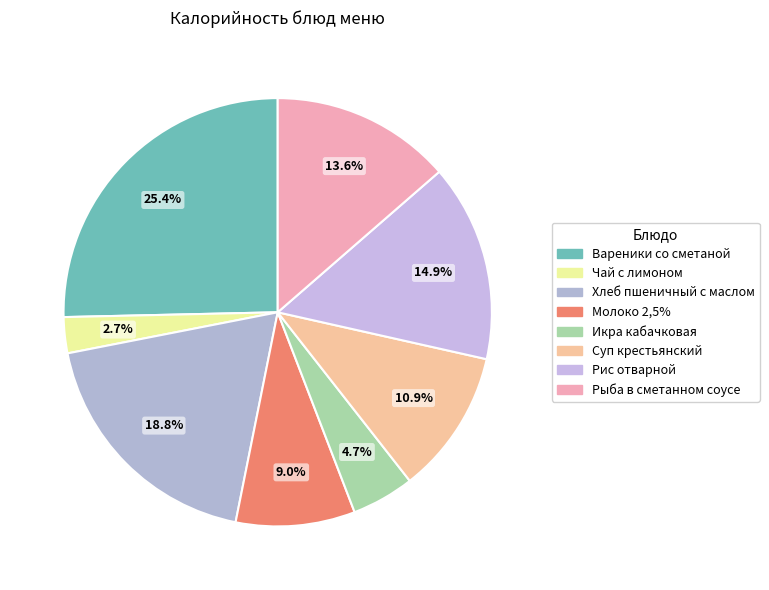

To the nearest percent, what is the combined percentage of Чай с лимоном and Рыба в сметанном соусе?

16%